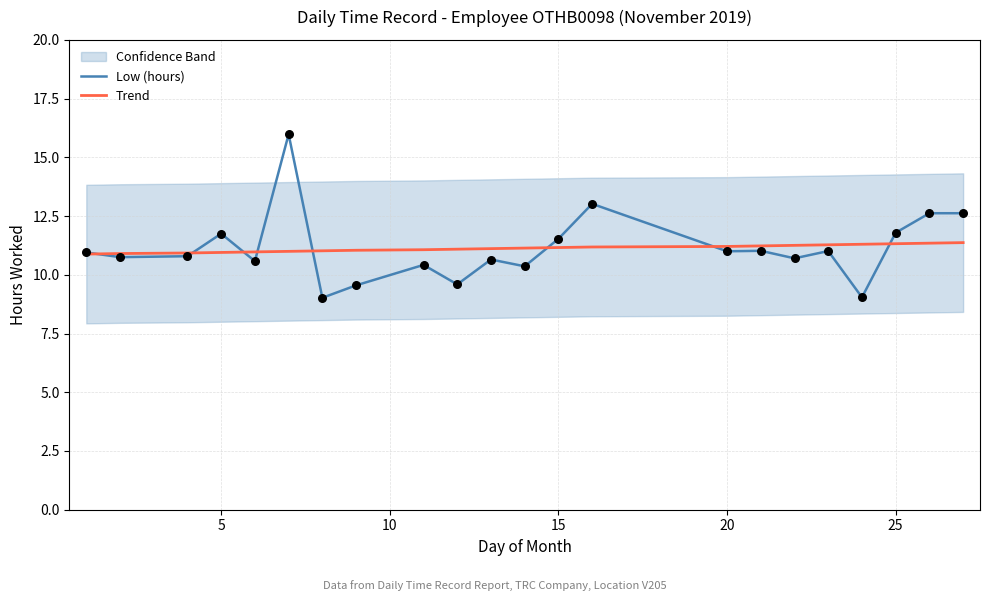

What is the maximum value for Trend?

11.4